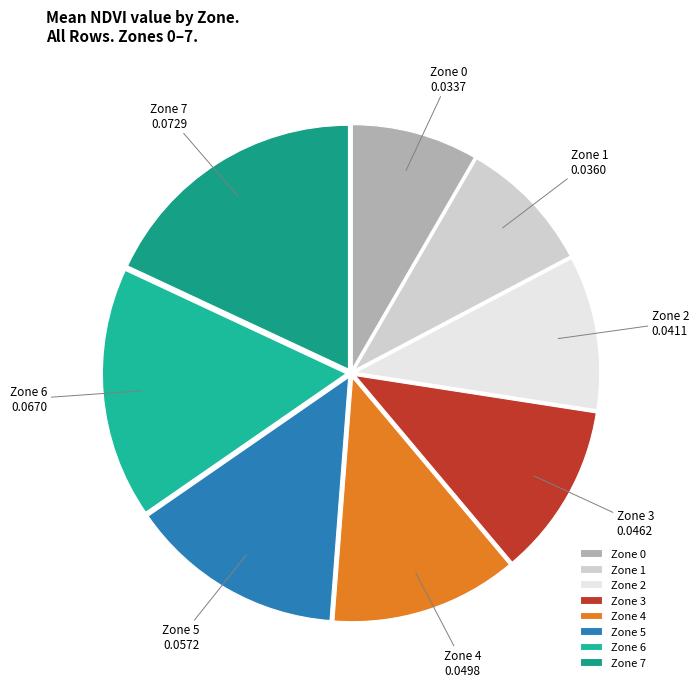

Combined, do Zone 6 0.0670 and Zone 5 0.0572 account for over 50%?

No